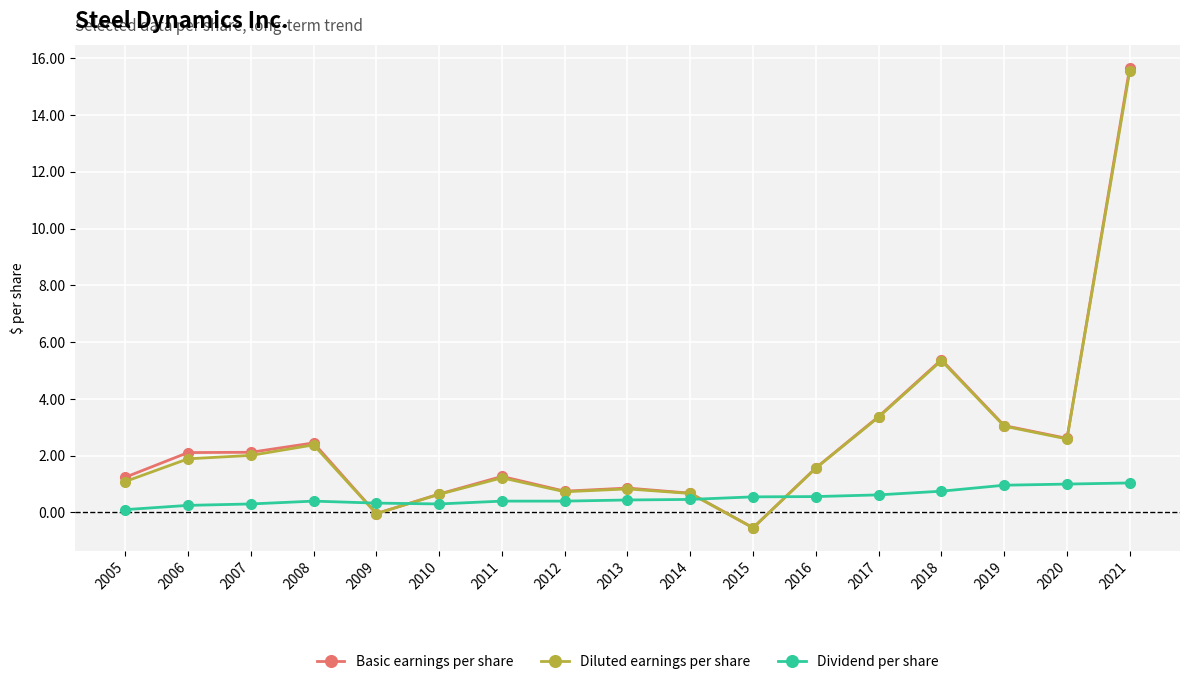

Where is Diluted earnings per share nearest to the value 7?

2018